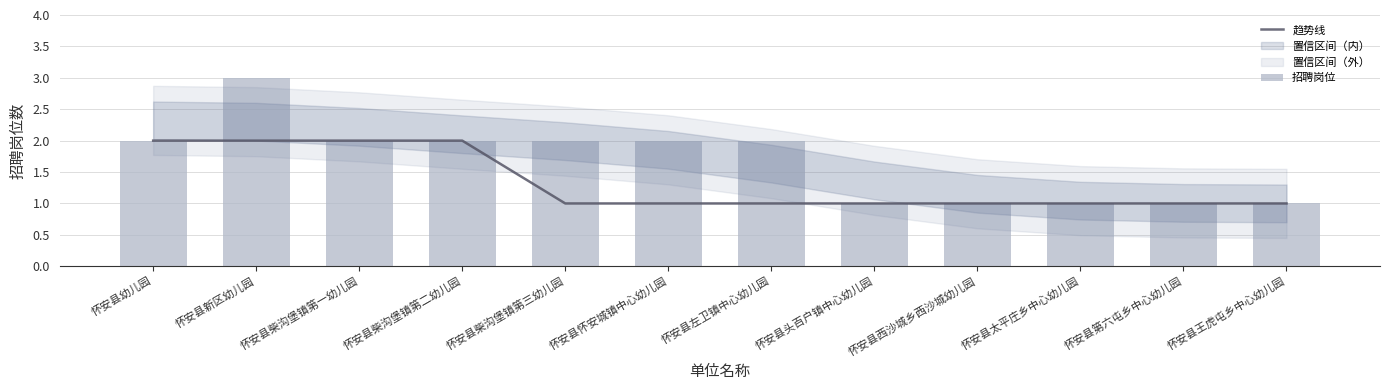

Reading left to right, transcribe all the data shown in this chart.

趋势线: 2	2	2	2	1	1	1	1	1	1	1	1
招聘岗位: 2	3	2	2	2	2	2	1	1	1	1	1